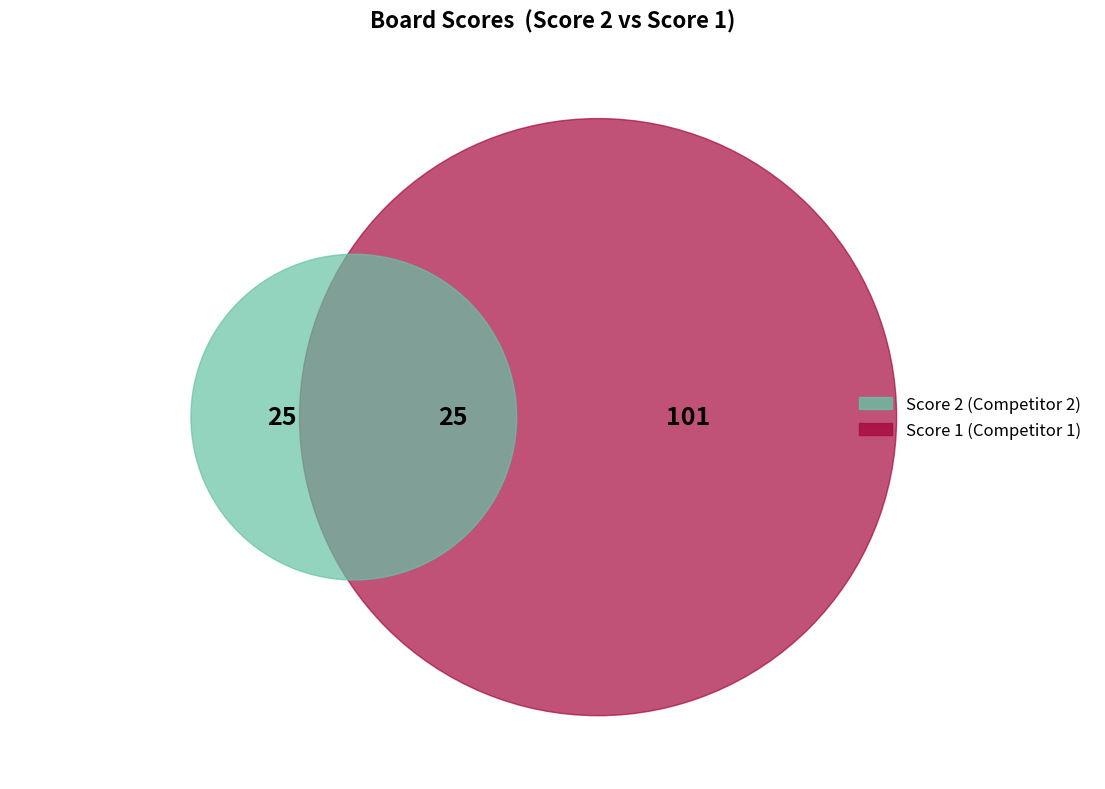

Which has a higher value, 1 or 3?

1